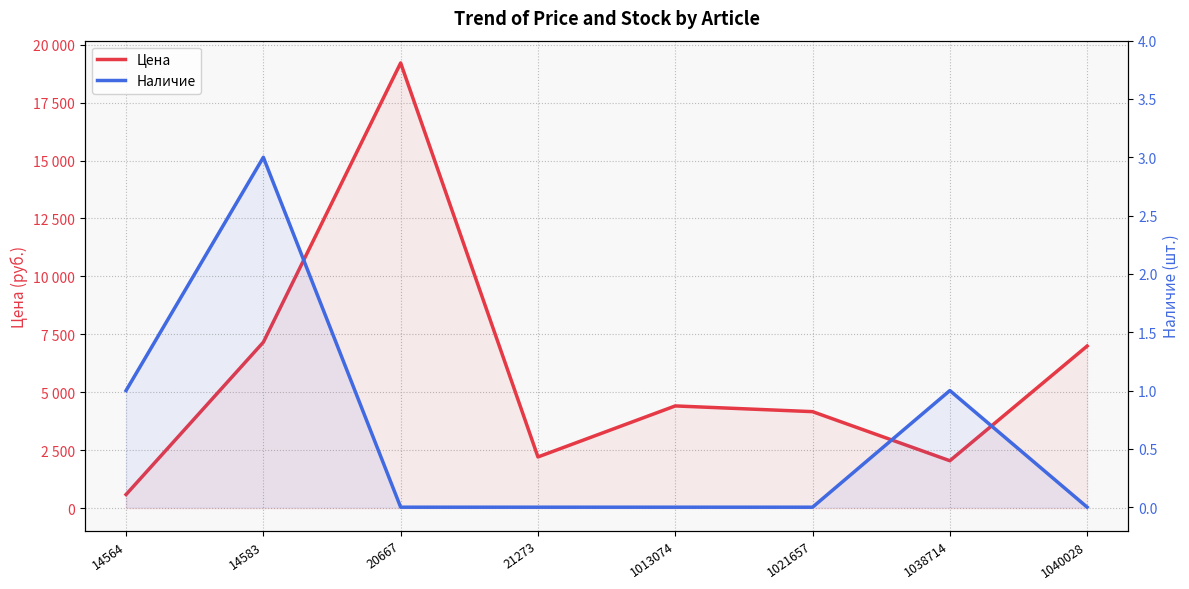

How many lines are shown in the chart?

2